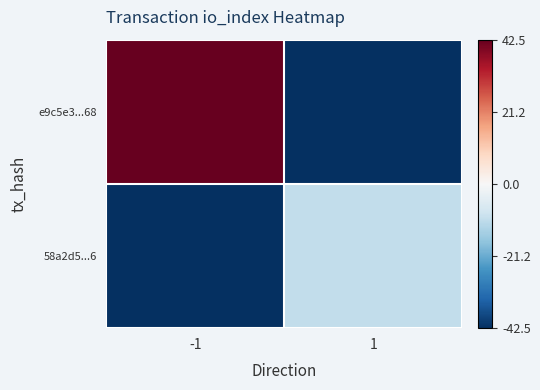

Rank the series at 1 from lowest to highest value.

e9c5e3...68, 58a2d5...6